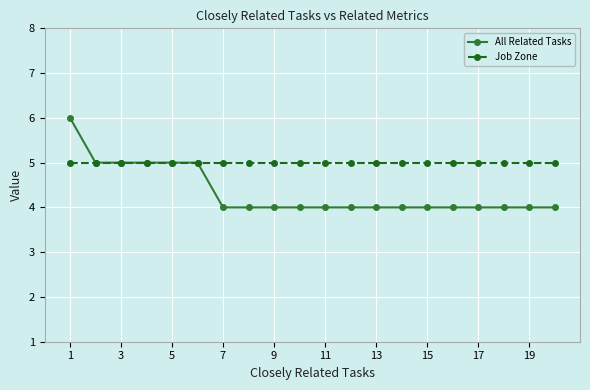

What is the smallest value displayed?

4